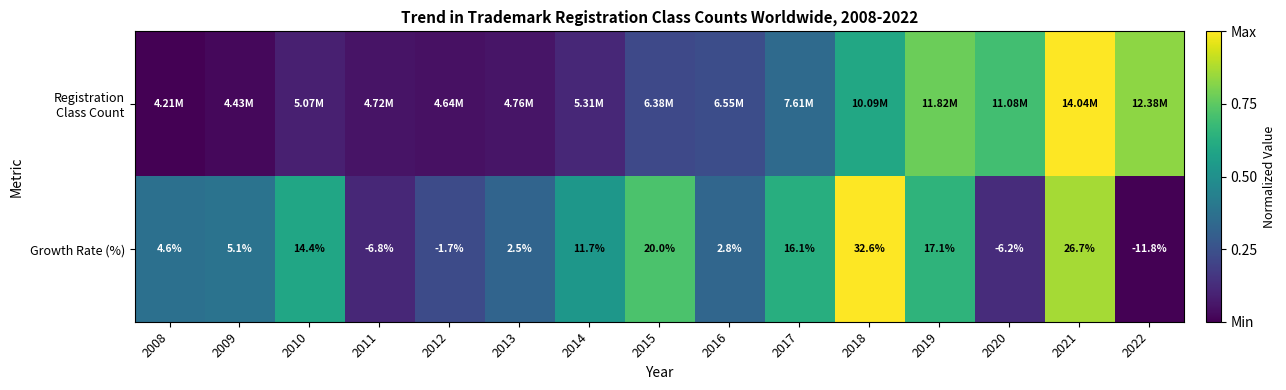

What is the total value across all series at 2013?

0.4